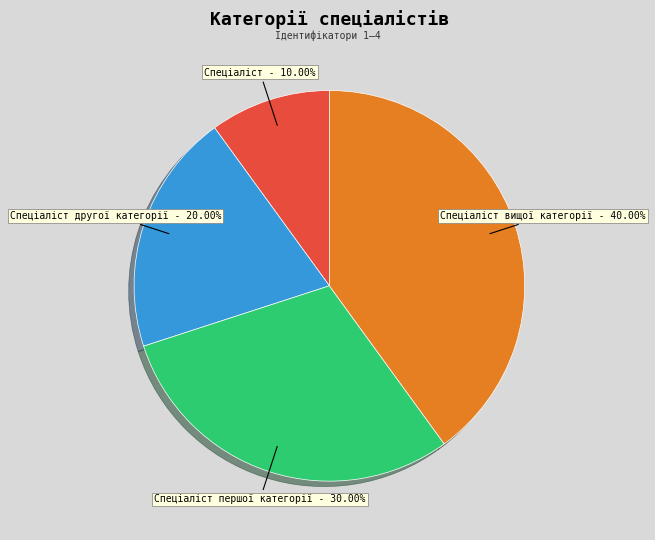

Combined, what portion of the pie is Спеціаліст and Спеціаліст першої категорії?

40.0%